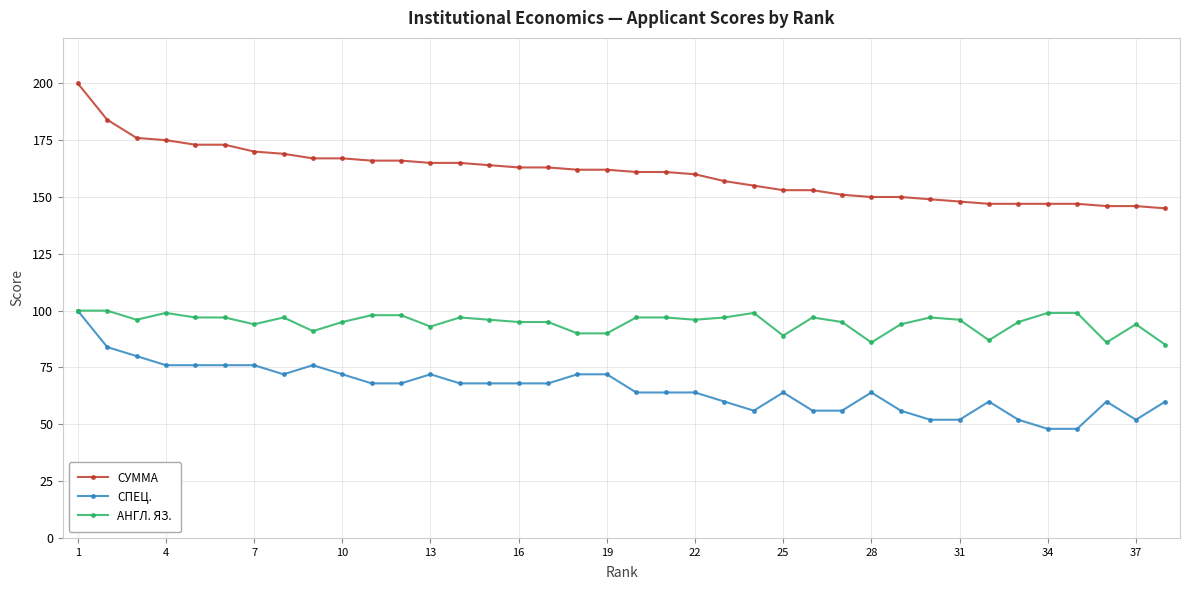

True or false: АНГЛ. ЯЗ. and СУММА intersect in this chart.

False